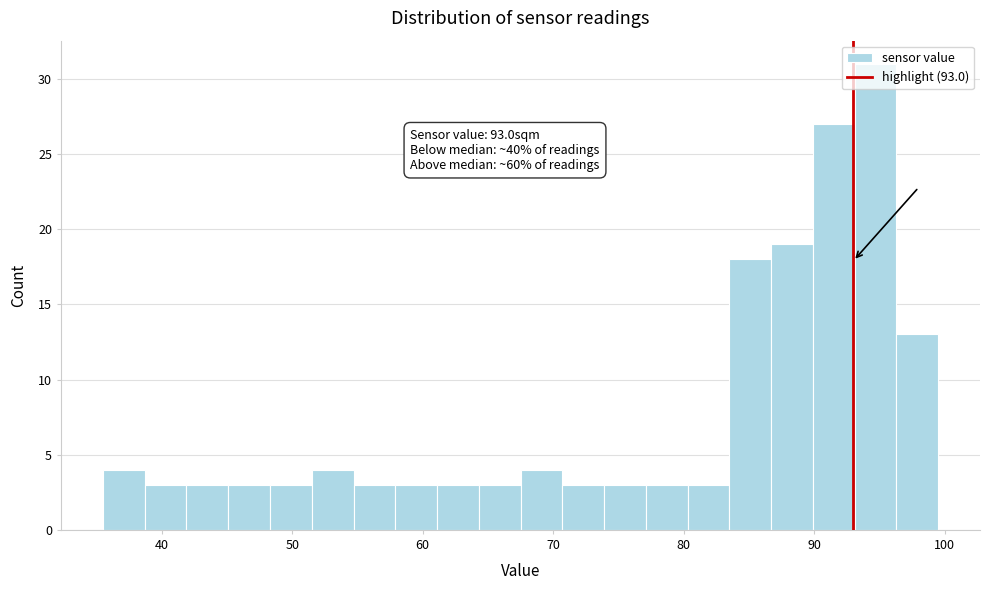

Read against the x-axis, roughly where is the centre of the tallest bar?

95